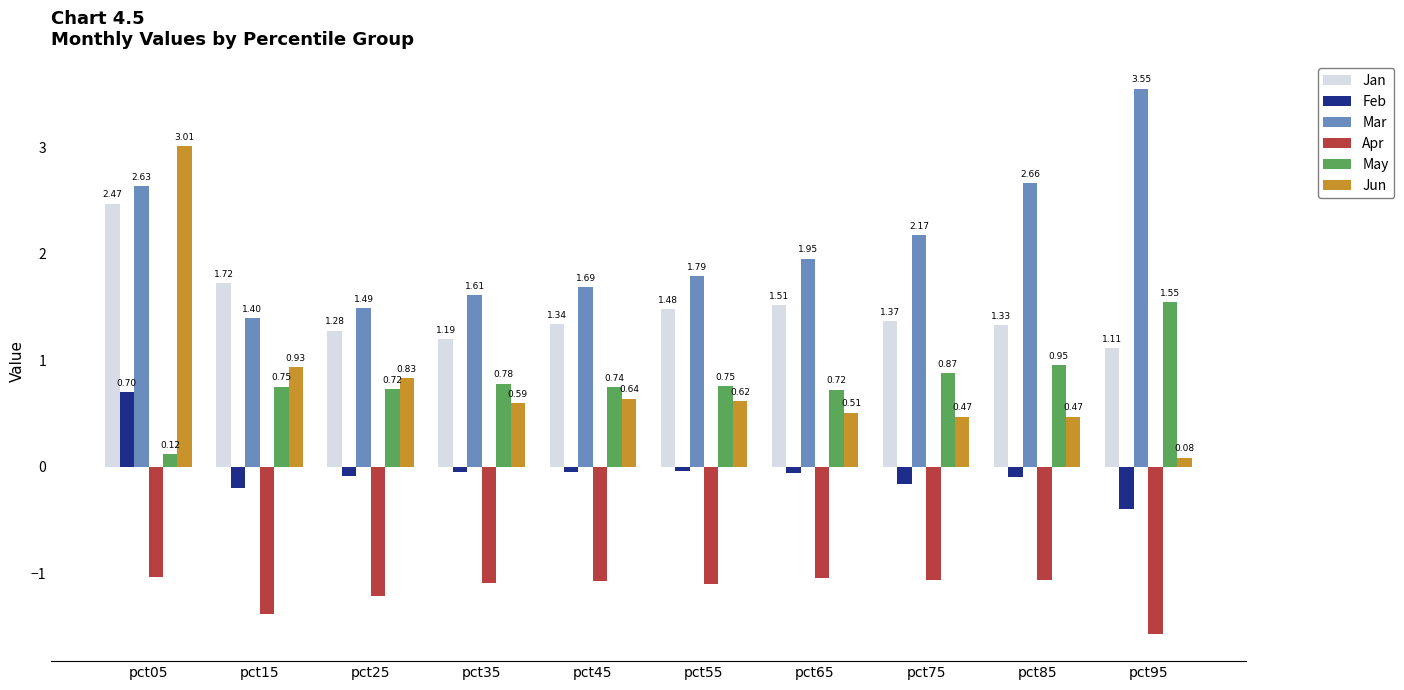

Rank the series at pct15 from highest to lowest value.

Jan, Mar, Jun, May, Feb, Apr